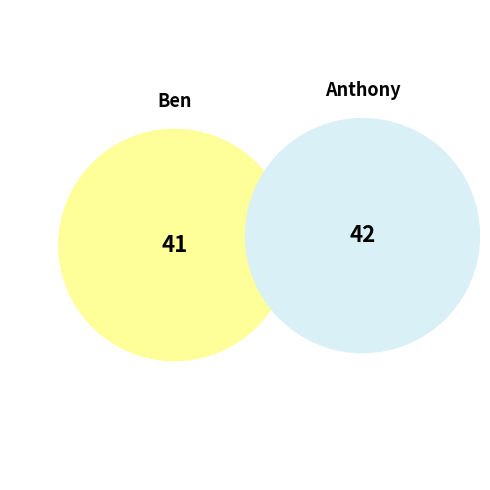

Does Anthony account for over 50% of the chart?

Yes